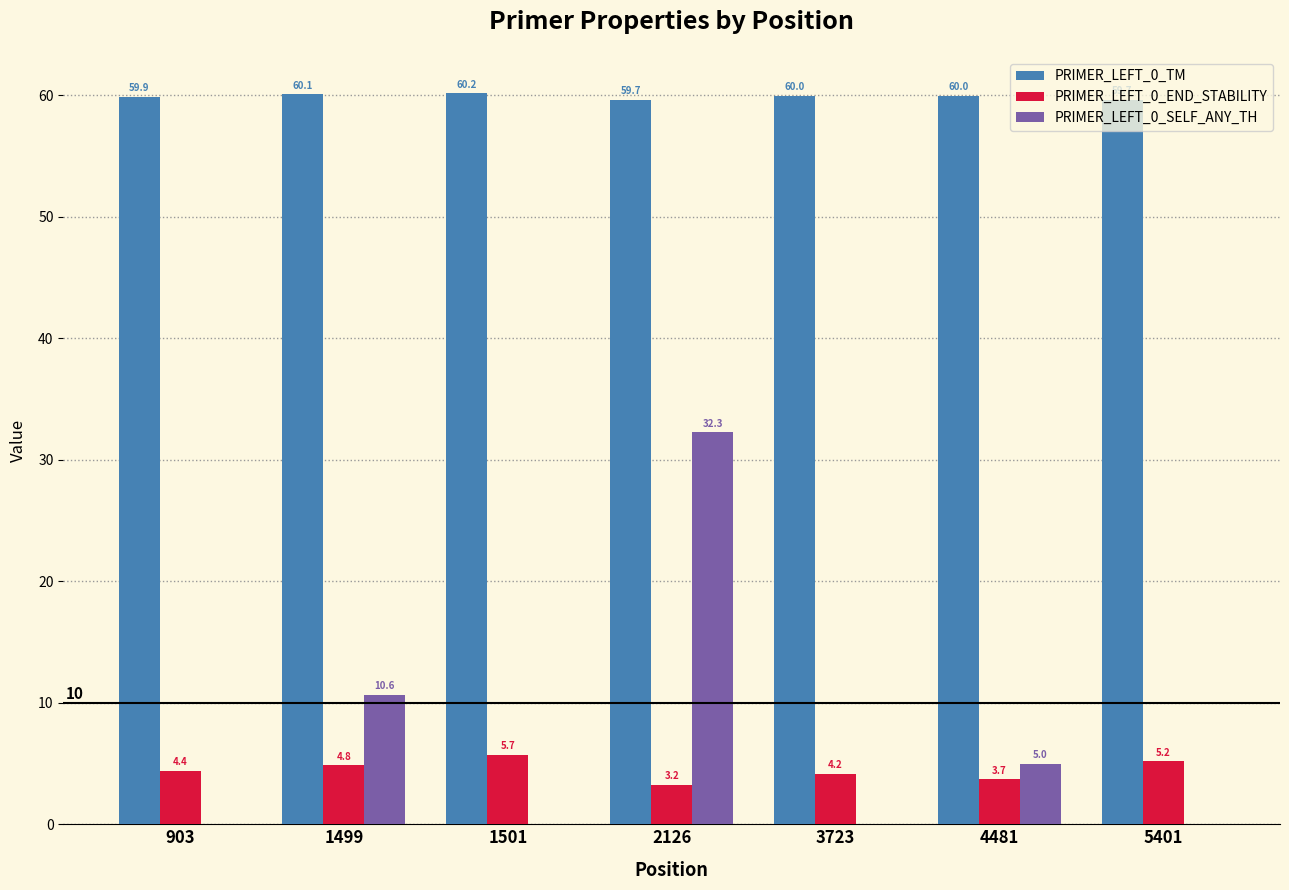

At which category is the sum across all series the highest?

2126